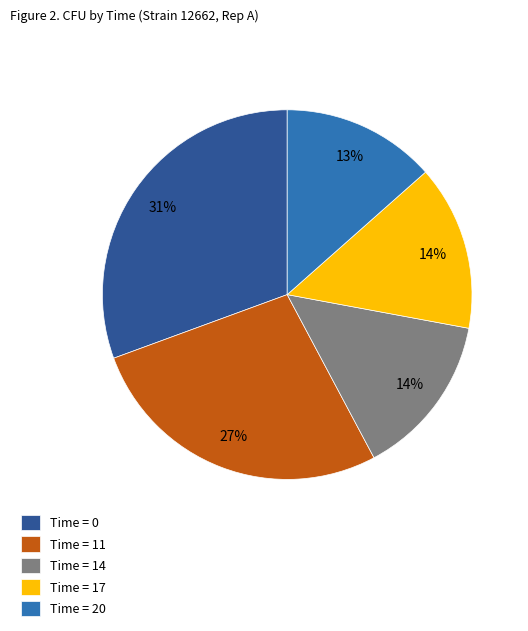

To the nearest percent, what is the difference between the Time = 20 and Time = 14 slice percentages?

1%